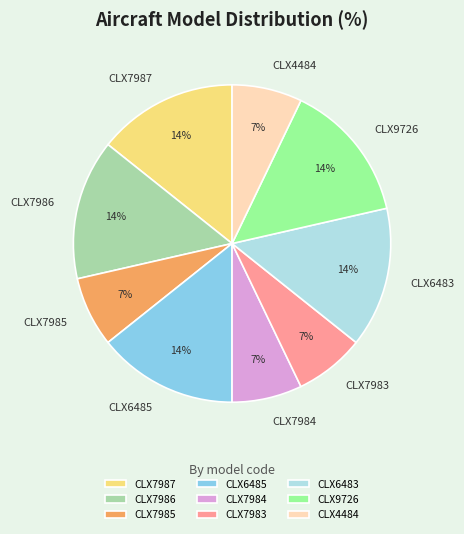

To the nearest percent, what portion does CLX7987 represent?

14%